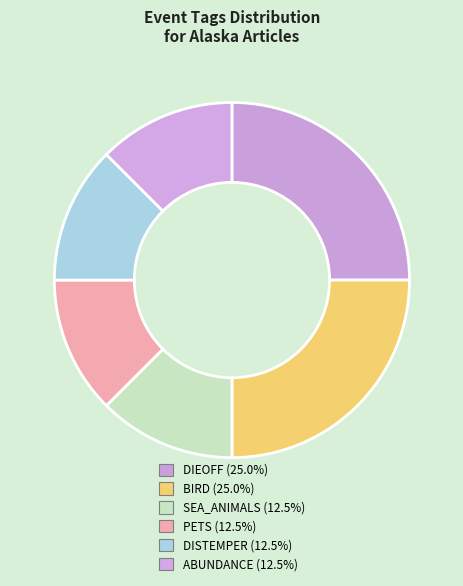

Which slice is the largest?

DIEOFF